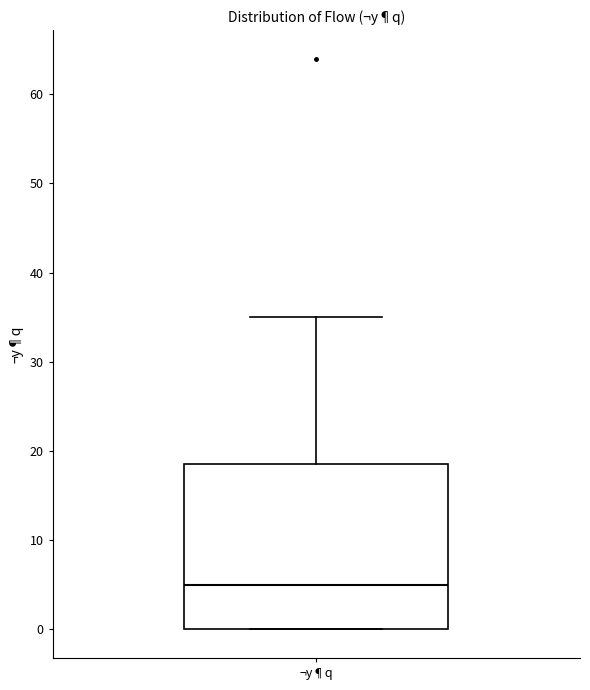

Where does the median line of the box for ¬y¶q sit on the y-axis? The values are not printed on the chart, so give them approximately, as read against the axis.

5